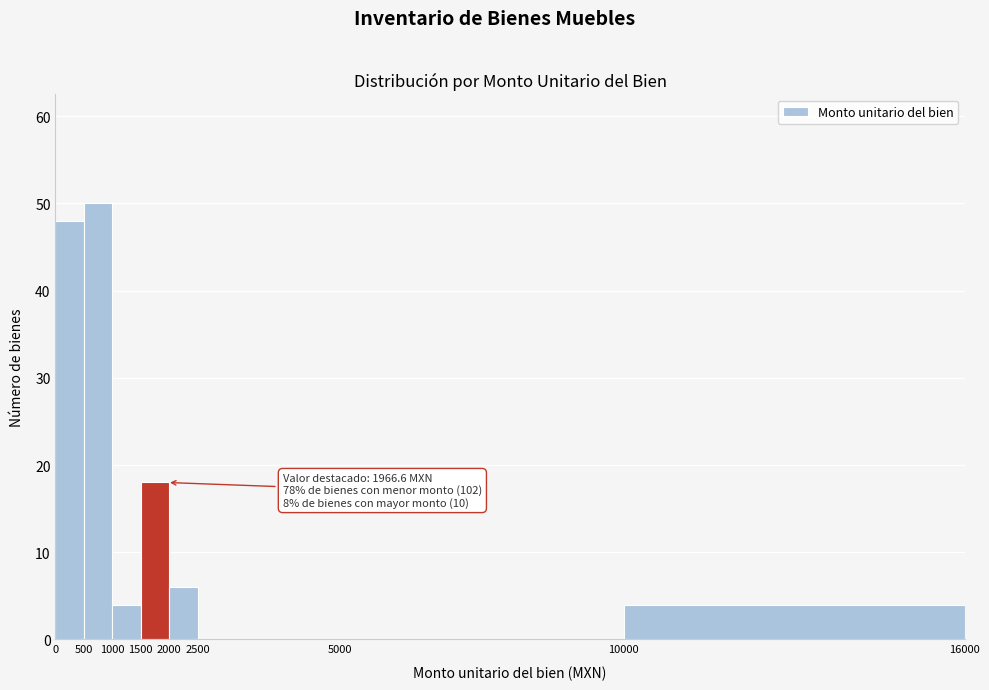

Over which range of the x-axis is the bar tallest?

500 to 1000